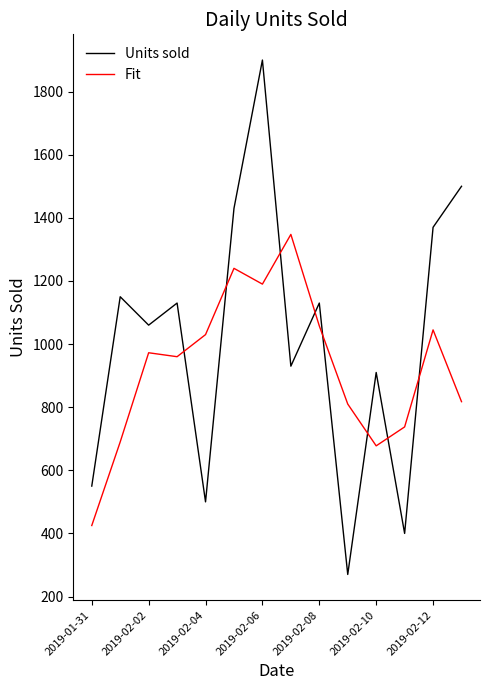

What is the difference between the maximum and minimum values in the Units sold series?

1630.0